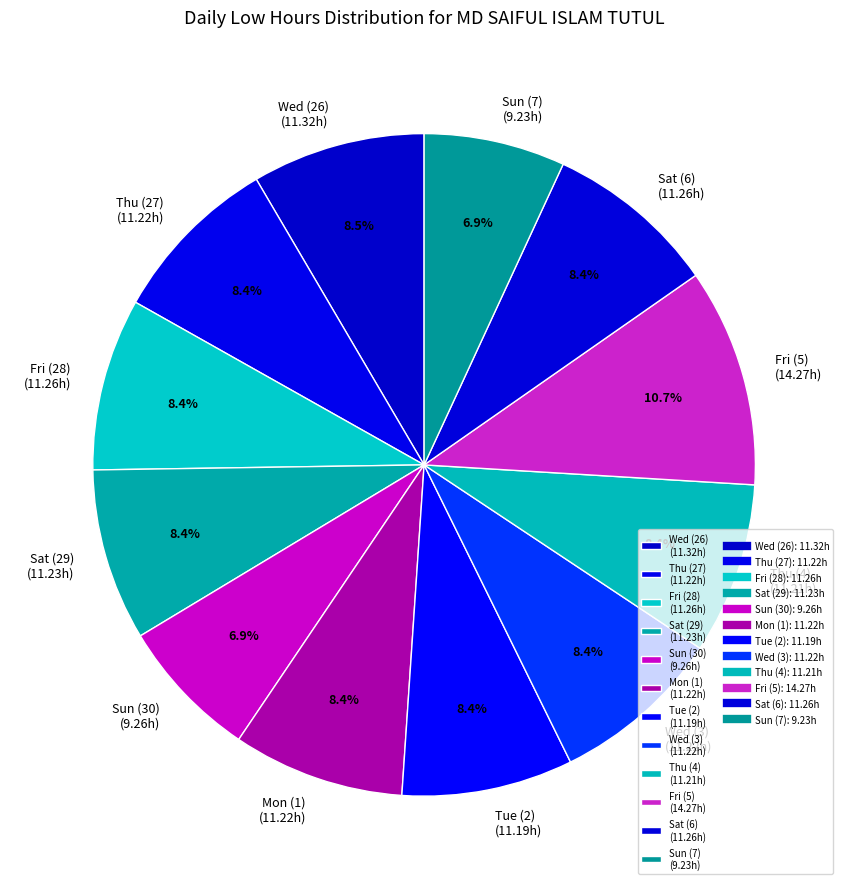

How many segments does this pie chart have?

12